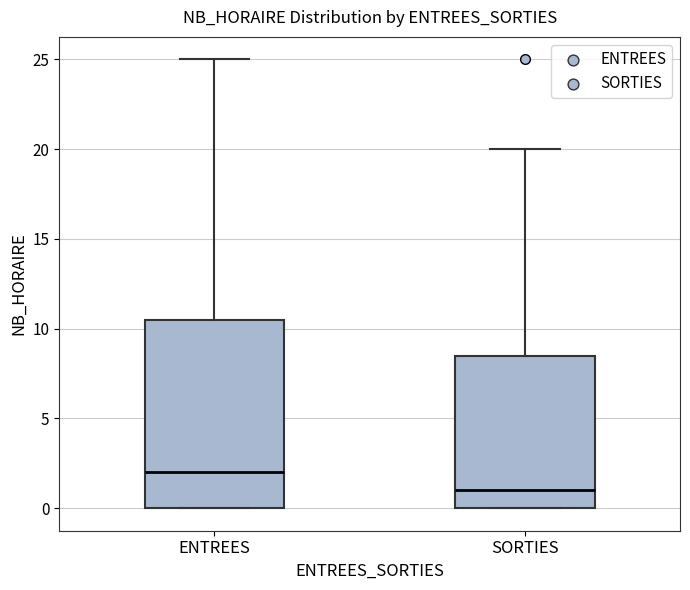

Which box has the highest median line?

ENTREES